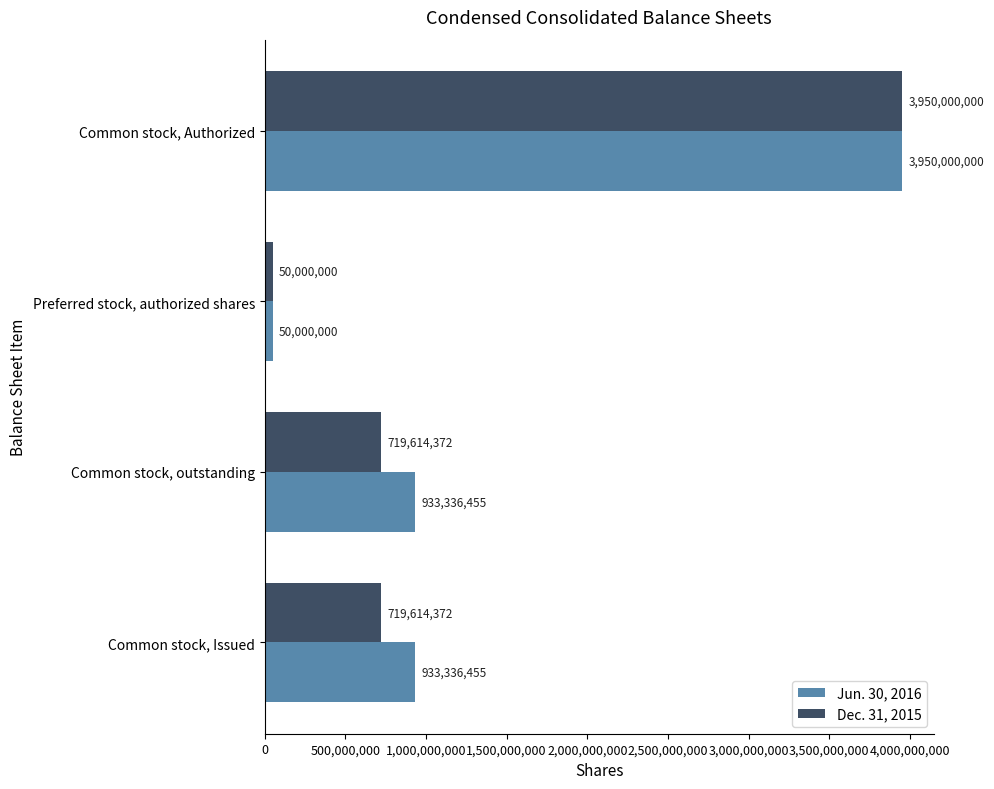

Which category has the lowest value across all series?

Preferred stock, authorized shares